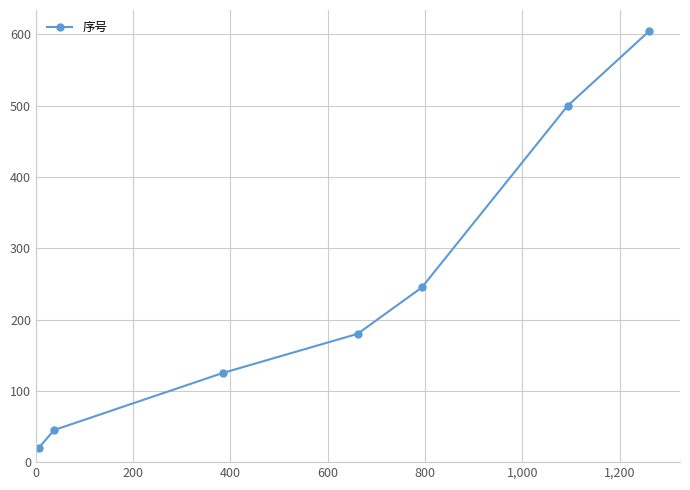

Is this an area chart (filled region under the line)?

No